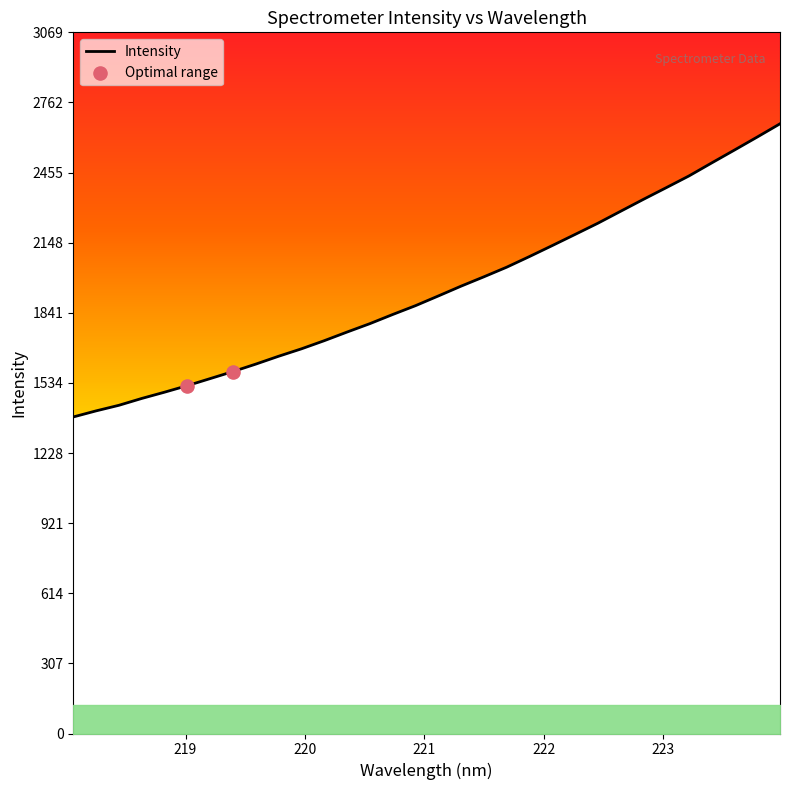

What is the minimum value shown in the chart?

1385.5